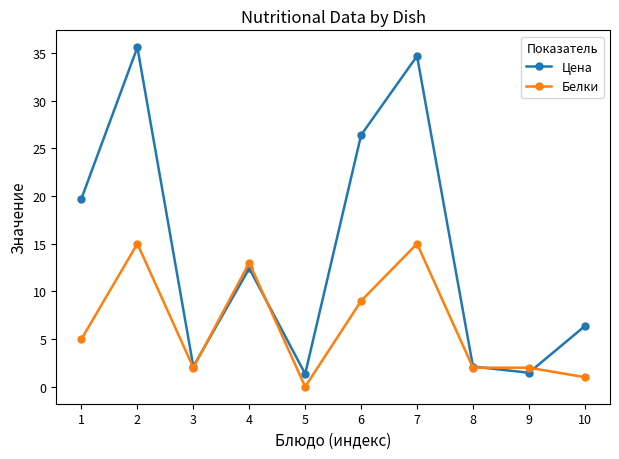

True or false: Цена has more than 1 points higher than both neighbors.

True